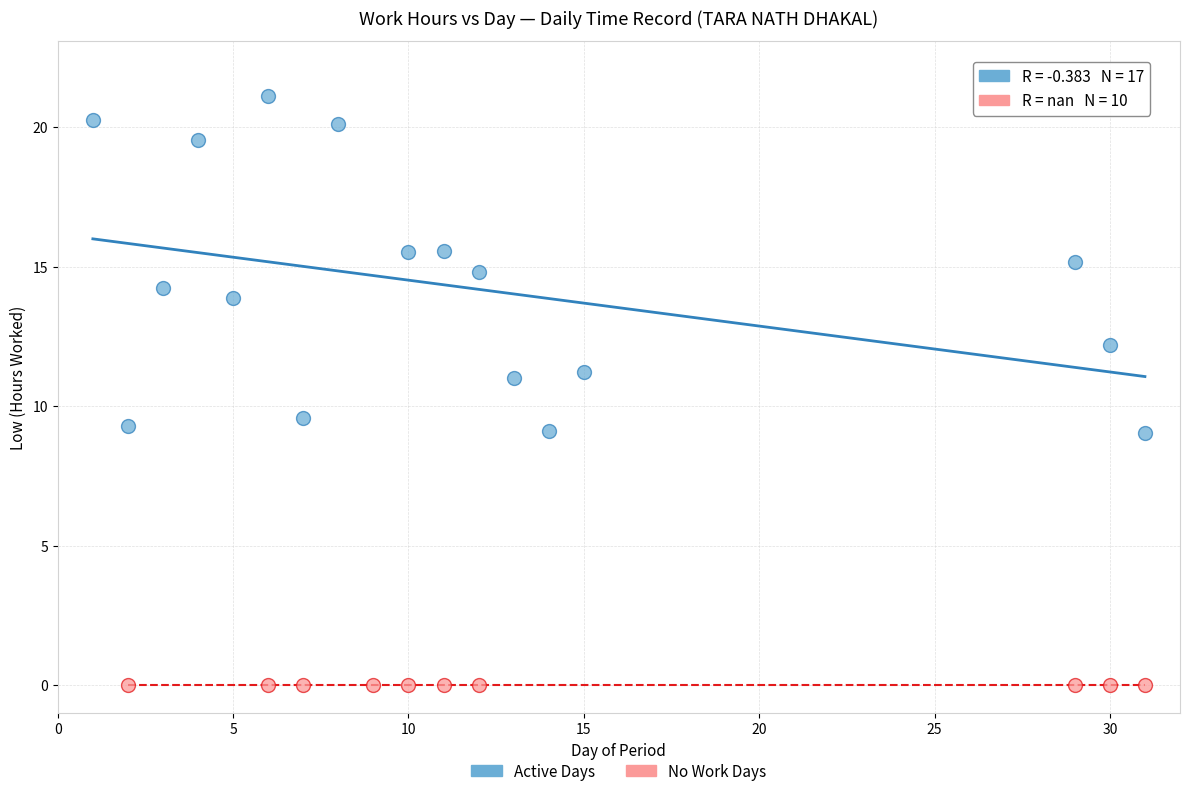

Which series contains the highest Y value?

Active Days